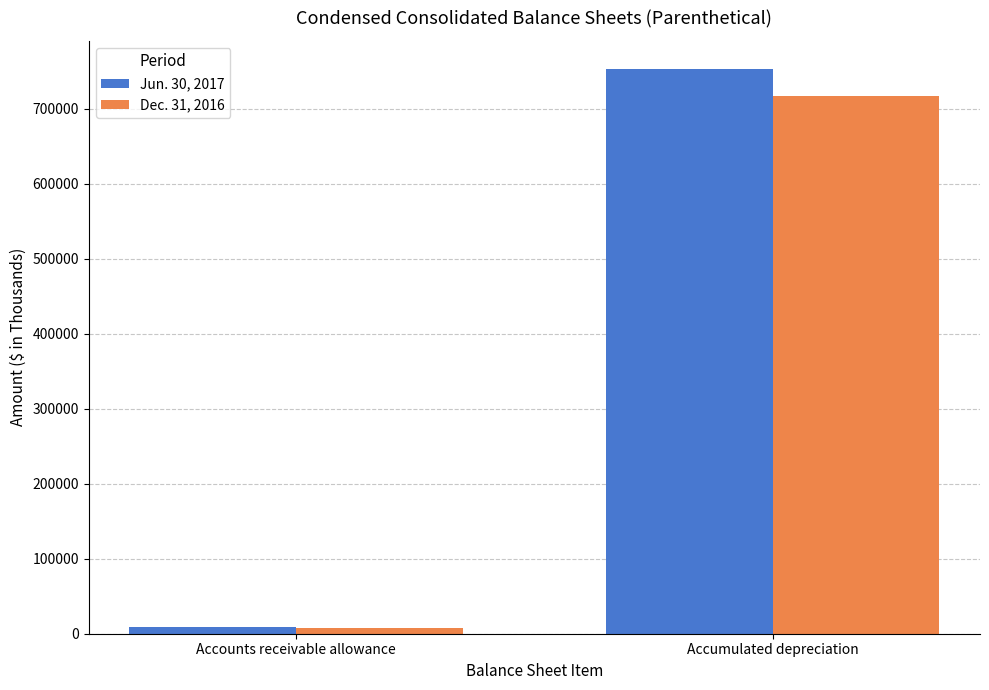

List the series in order of their overall mean, lowest first.

Dec. 31, 2016, Jun. 30, 2017